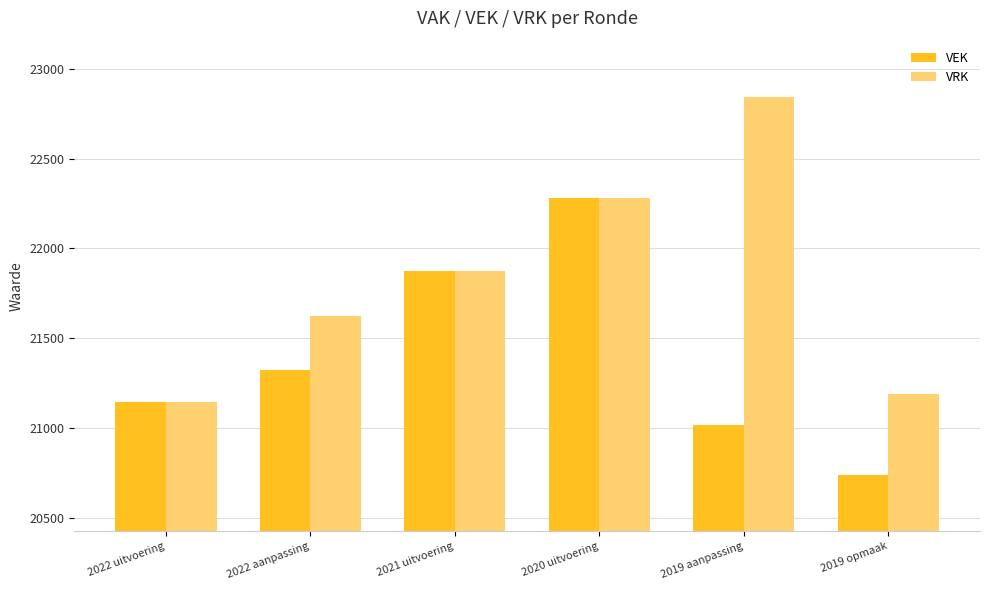

What is the difference between the VRK values at 2019 opmaak and 2022 uitvoering?

43